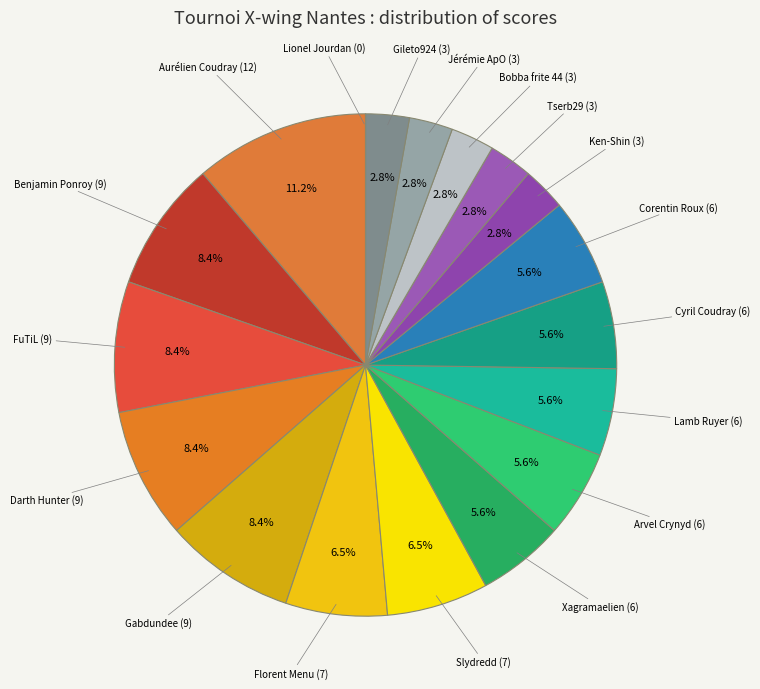

To the nearest percent, what is the average slice percentage?

6%